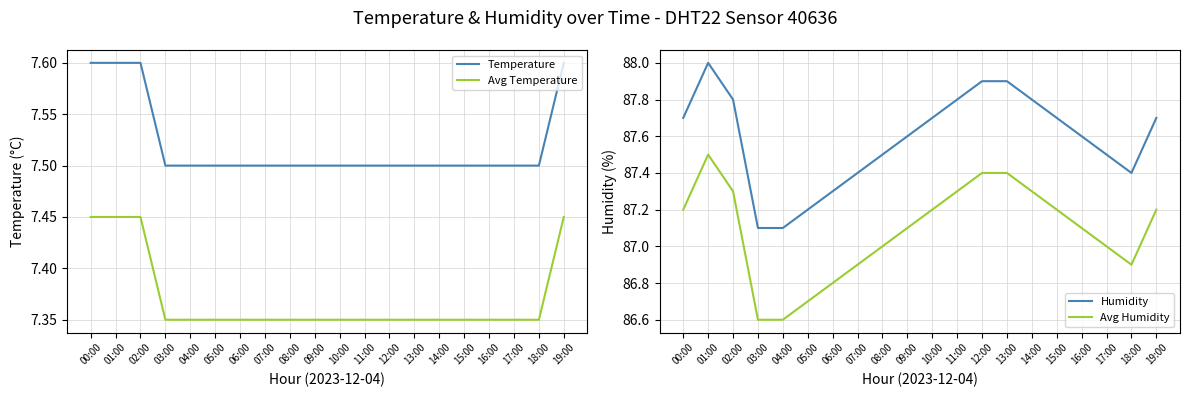

At 16:00, list the series in order from largest to smallest.

Humidity, Avg Humidity, Temperature, Avg Temperature